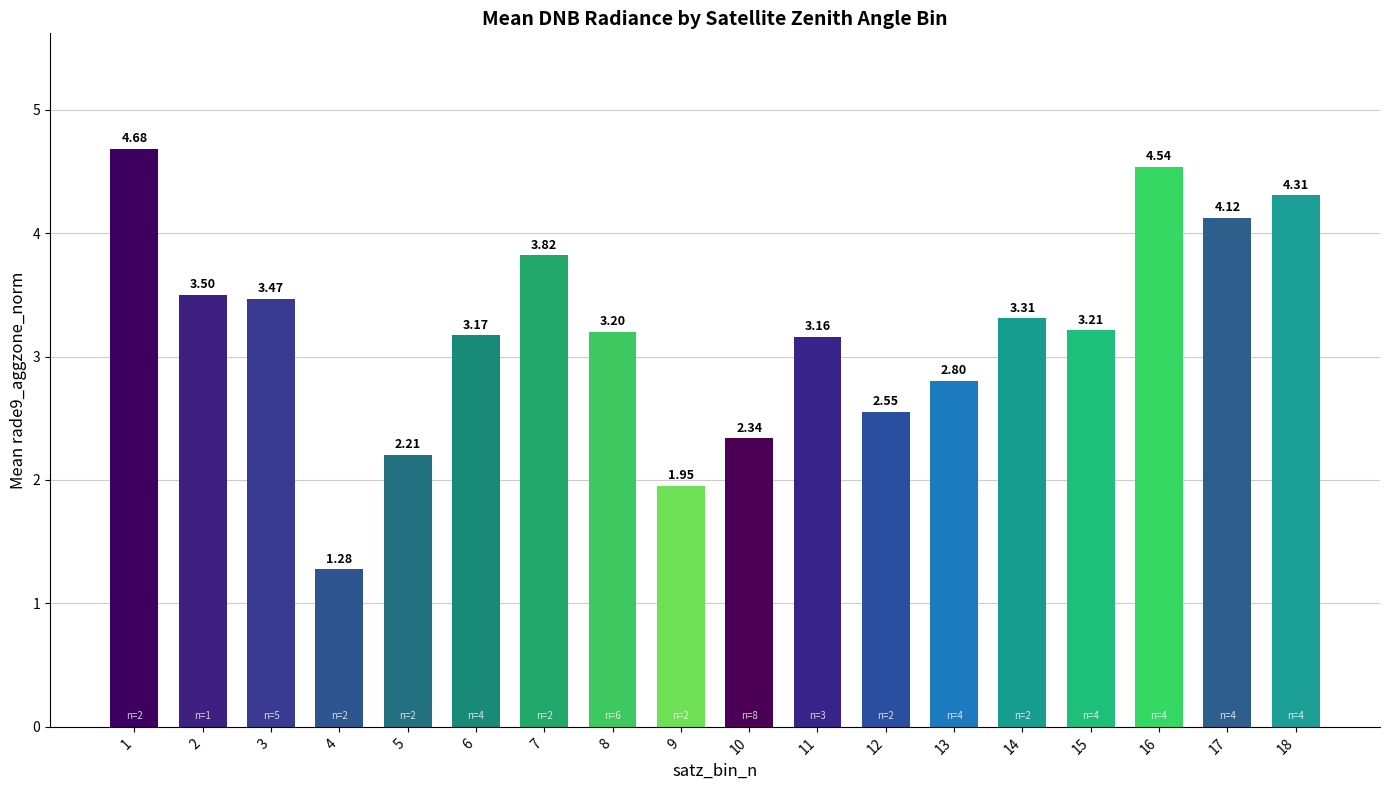

Approximately how many times larger is the value at 1 compared to 6?

1.5